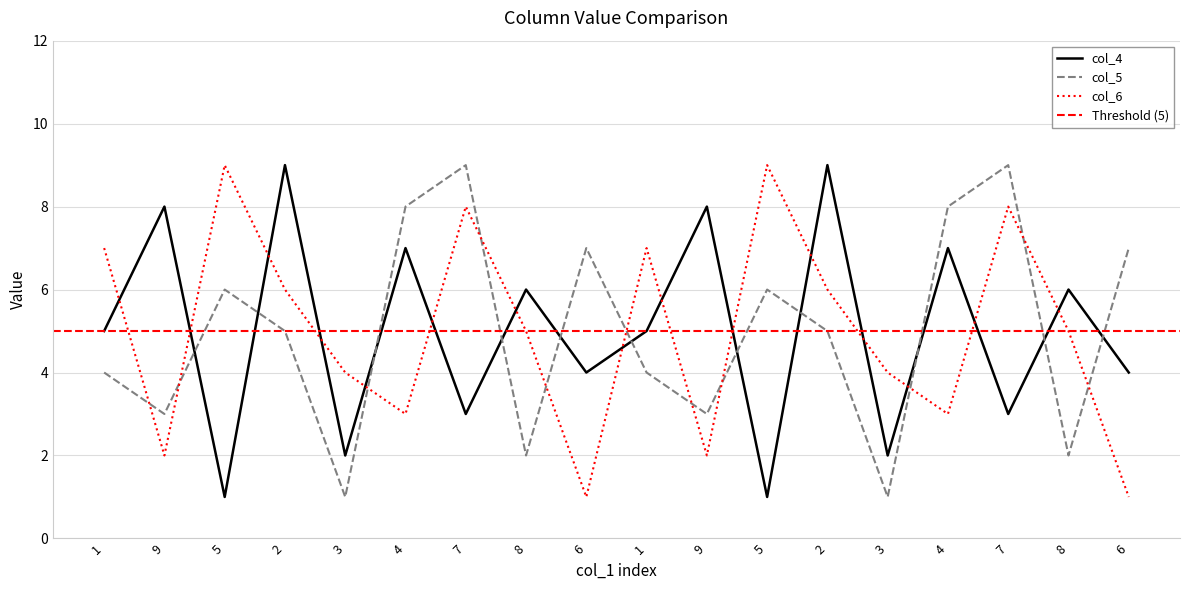

What is the spread (max minus min) of values at 4?

5